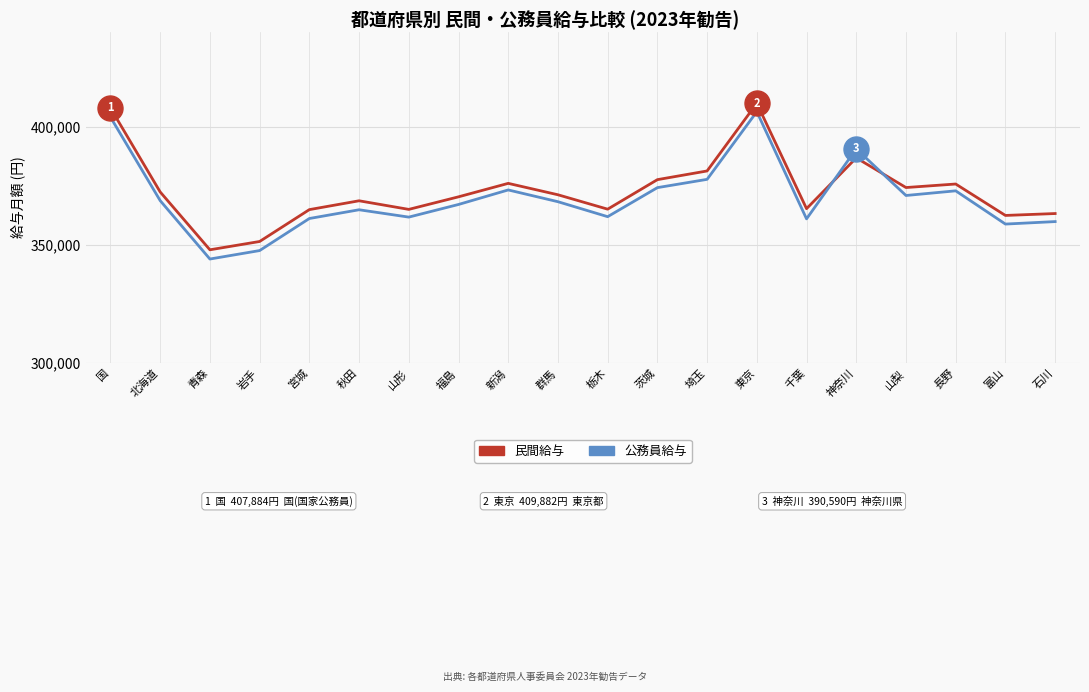

Between which two adjacent categories do 公務員給与 and 民間給与 first intersect?

千葉 and 神奈川